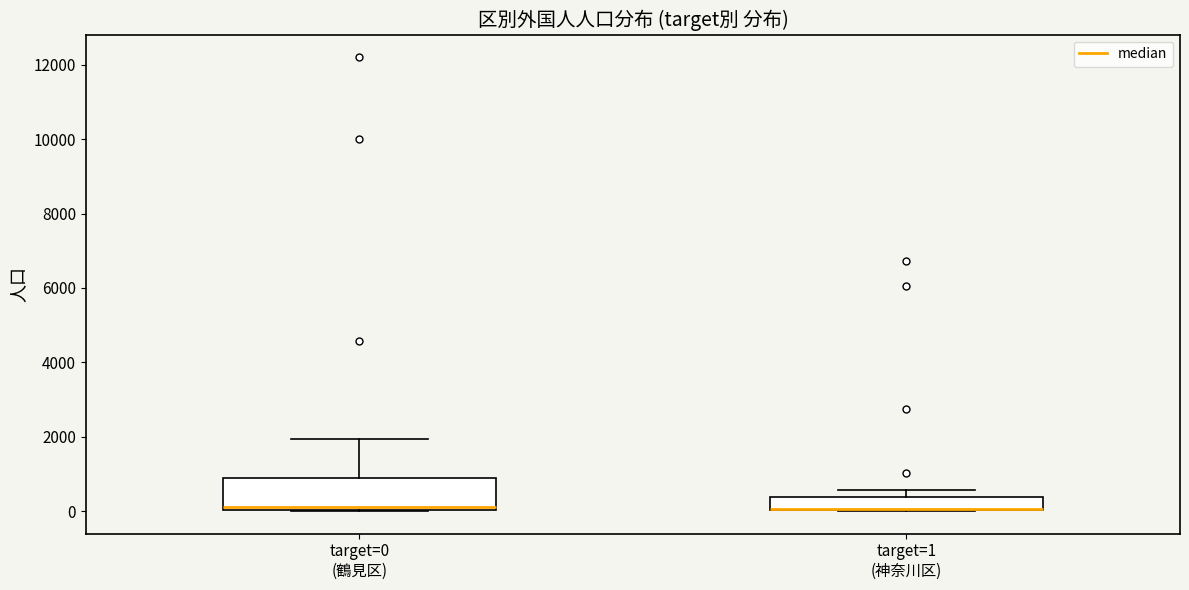

Which box is the tallest, from its lower edge to its upper edge?

target=0 (鶴見区)